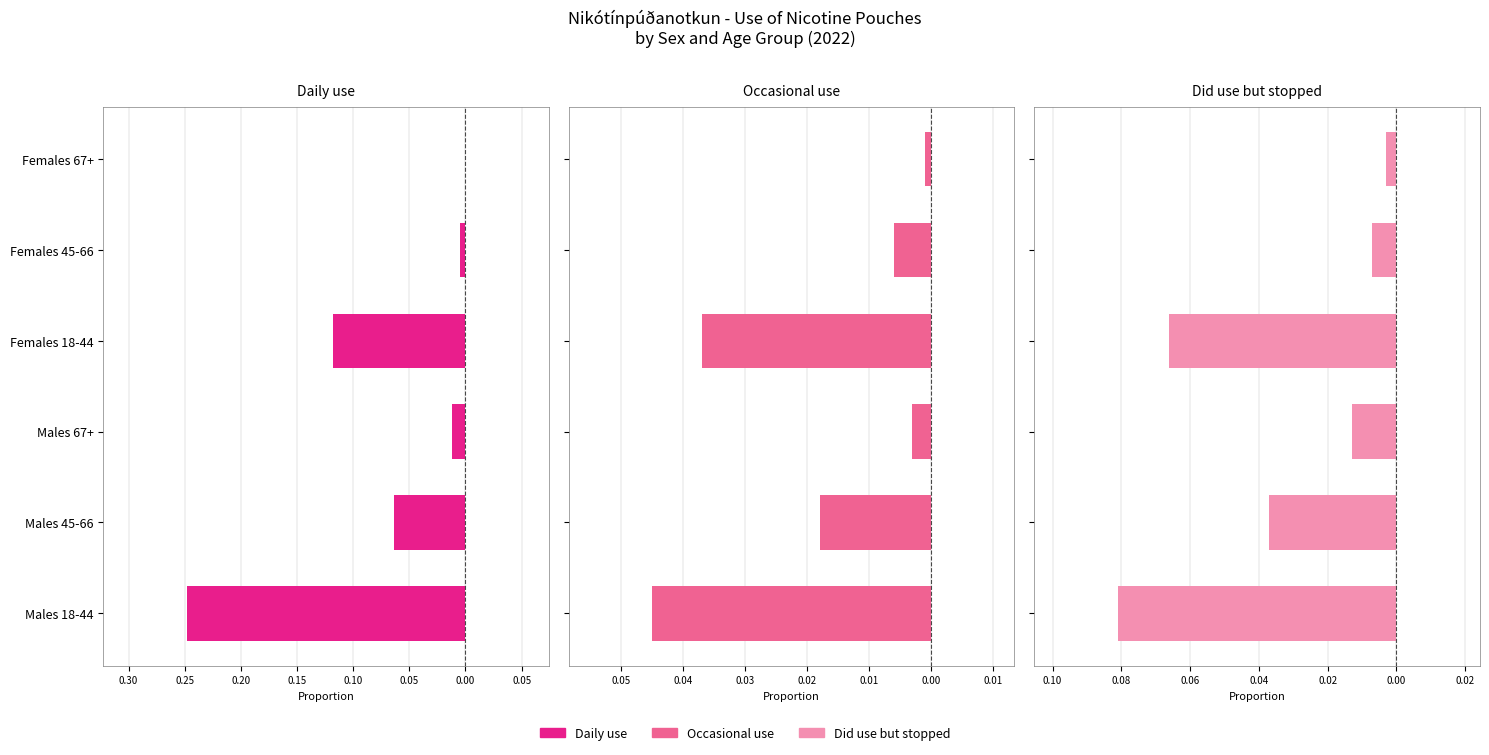

What are all the series names shown in the legend?

Daily use, Occasional use, Did use but stopped